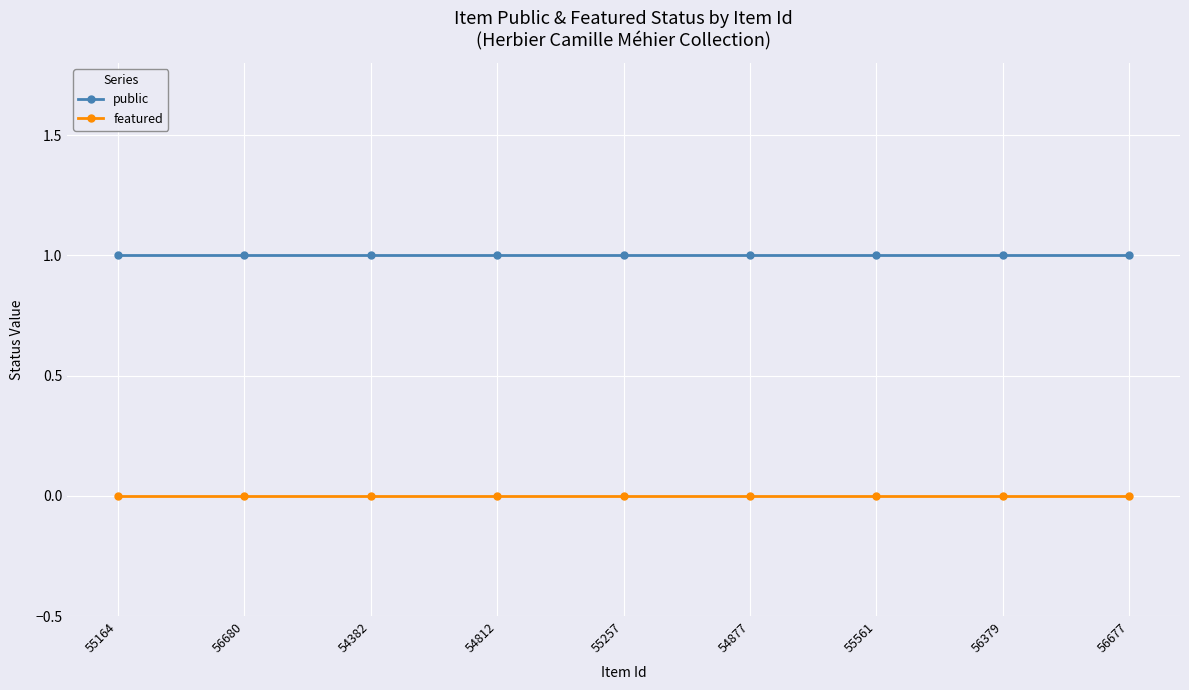

True or false: public has a value of 1 at 54877.

True